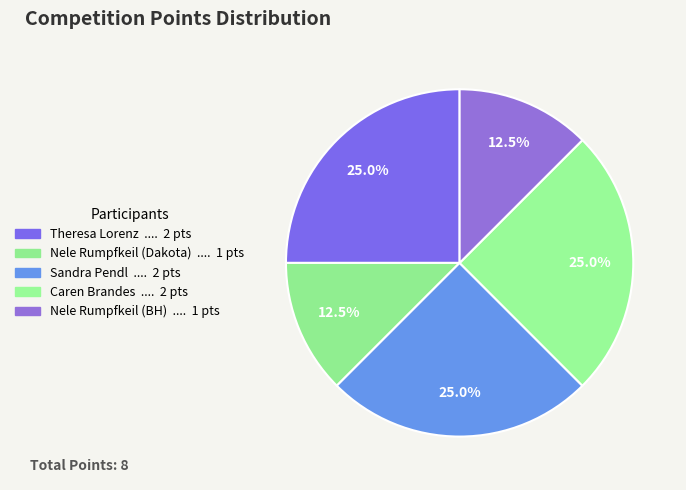

Count the number of slices in the pie.

5